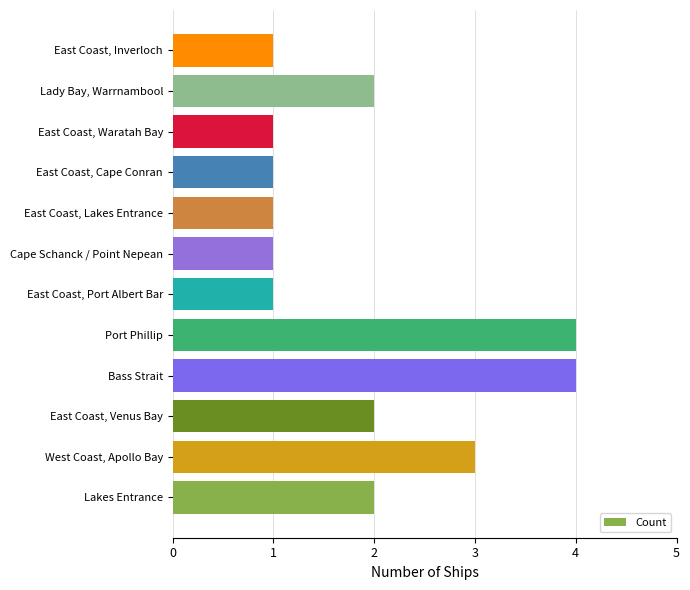

Which has a higher value, Lakes Entrance or Bass Strait?

Bass Strait